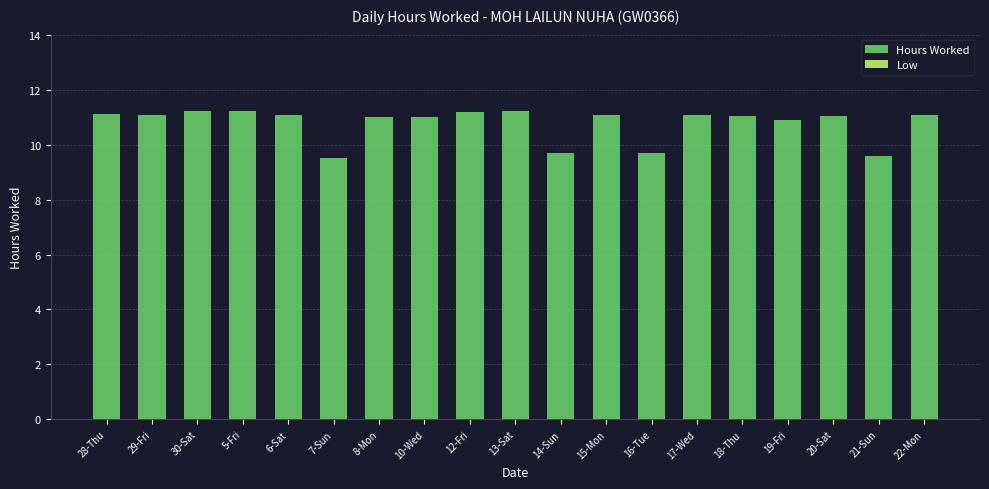

Approximately how many times larger is the value at 8-Mon compared to 19-Fri?

1.0